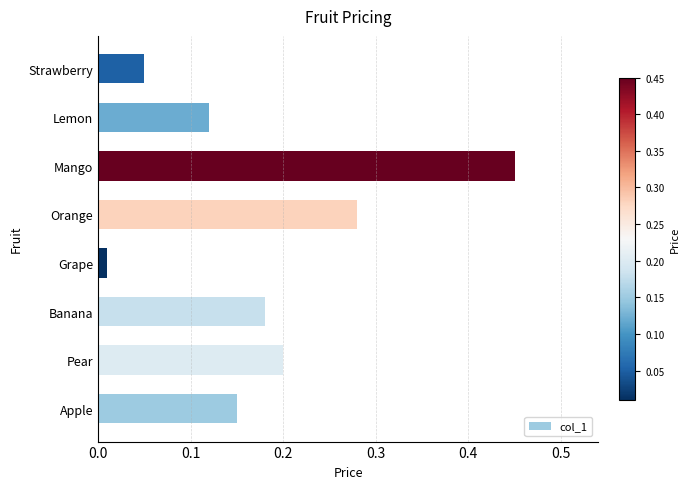

What is the difference between the maximum and minimum values?

0.4